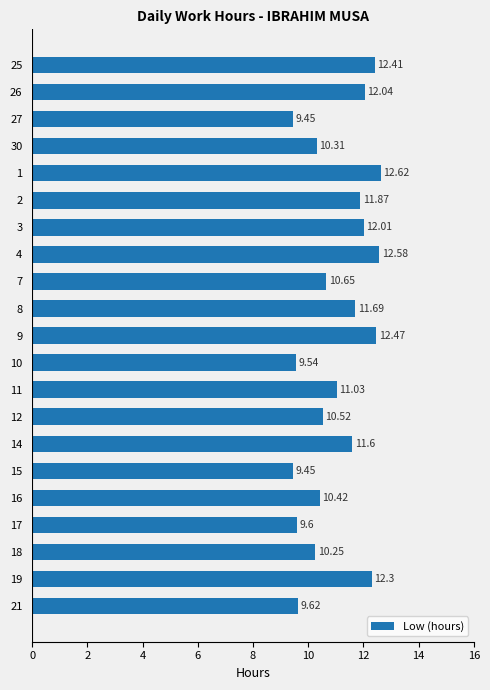

The value at 10 is 20.4. True or false?

False